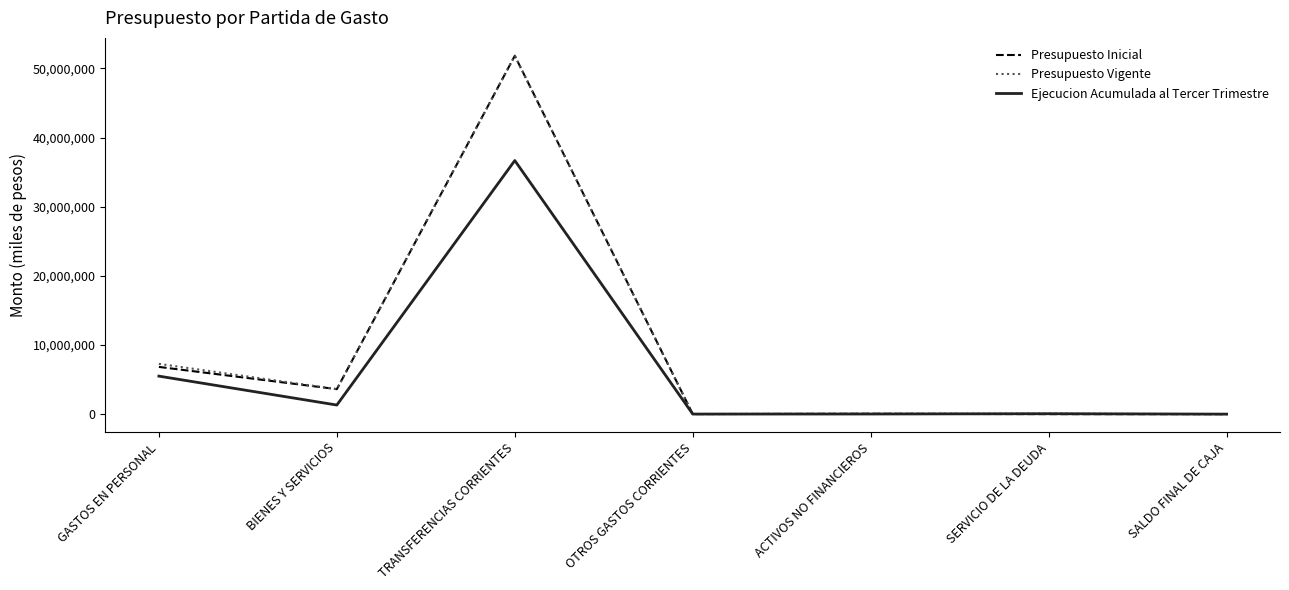

The value of Ejecucion Acumulada al Tercer Trimestre at TRANSFERENCIAS CORRIENTES is 36673354. True or false?

True